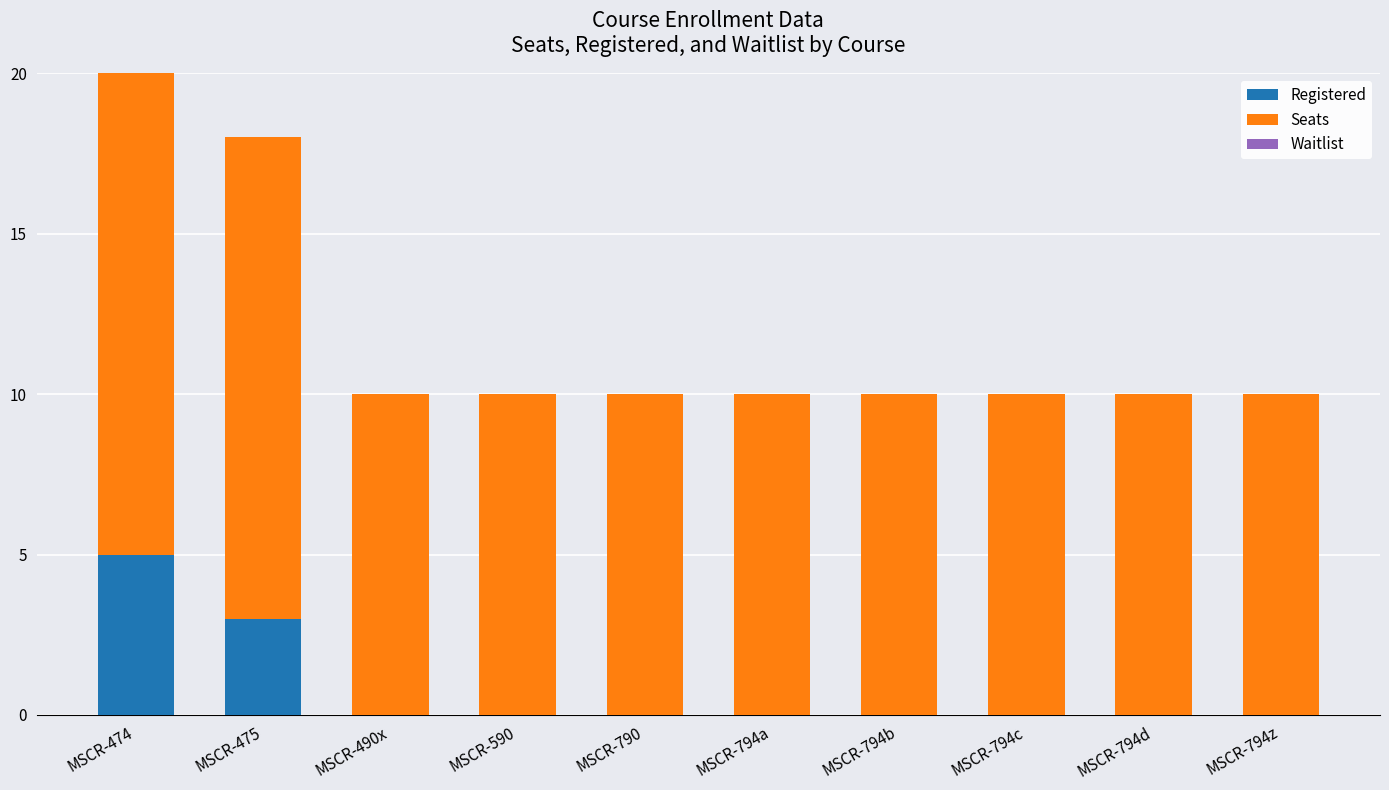

The Registered series shows -2 at MSCR-794a. True or false?

False